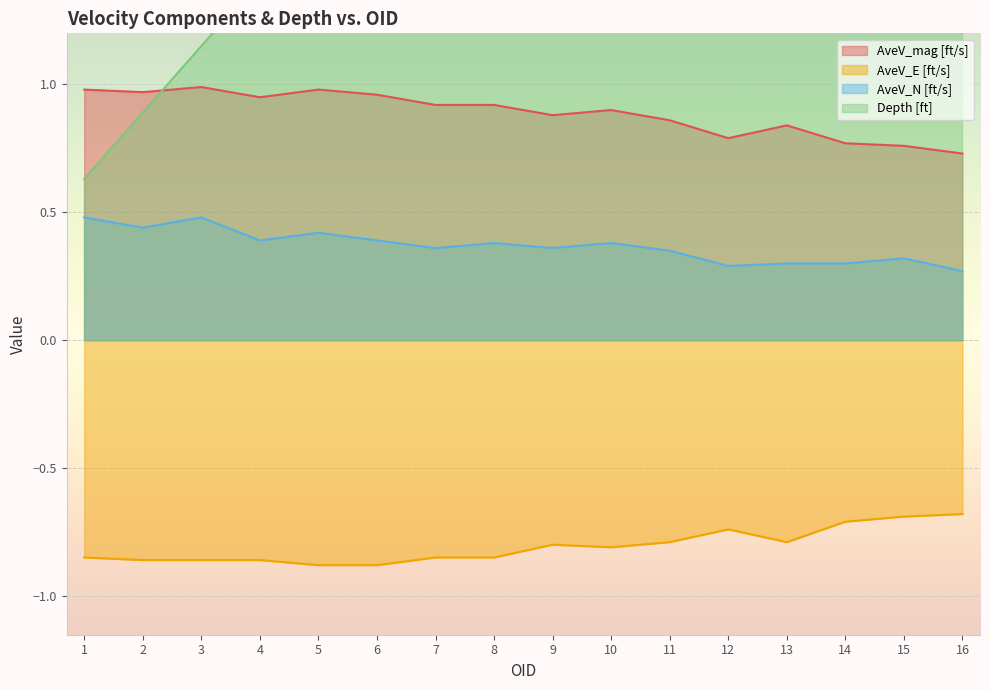

True or false: Depth [ft] and AveV_E [ft/s] intersect in this chart.

False